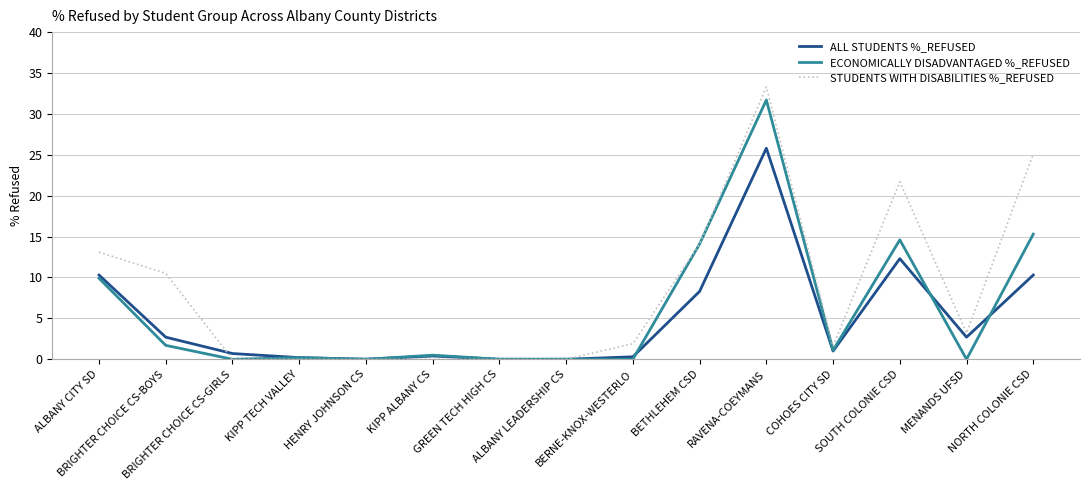

Rank the series by their maximum value, from lowest to highest.

ALL STUDENTS %_REFUSED, ECONOMICALLY DISADVANTAGED %_REFUSED, STUDENTS WITH DISABILITIES %_REFUSED